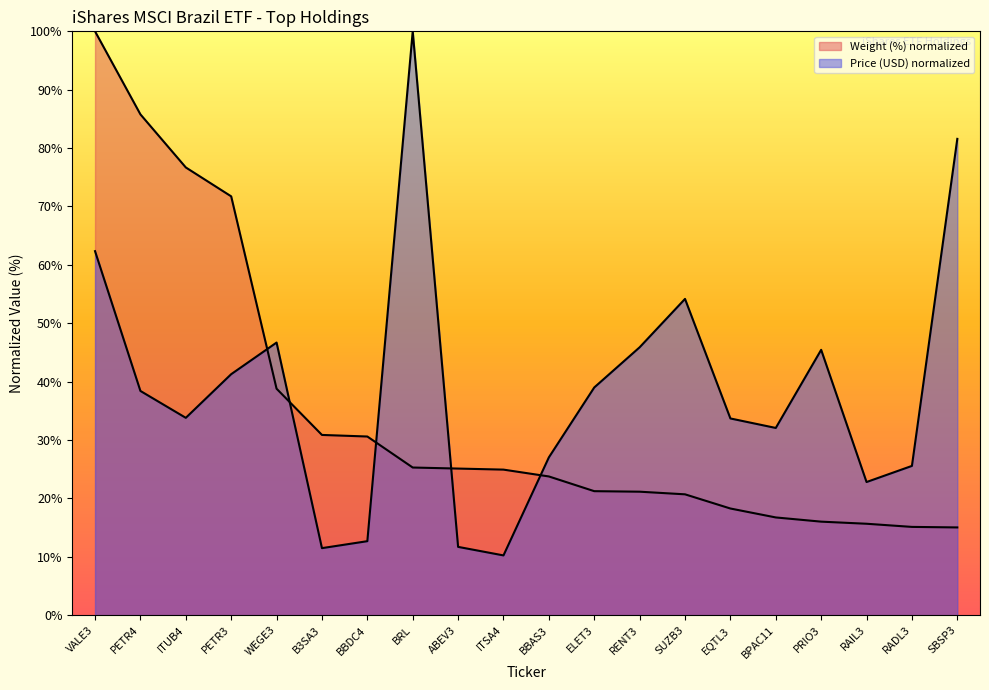

Is it true that Price equals 17.4 at SUZB3?

False